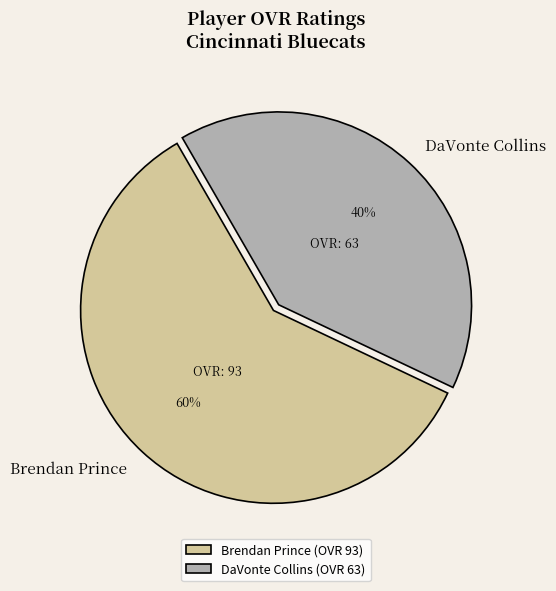

Count the number of slices in the pie.

2